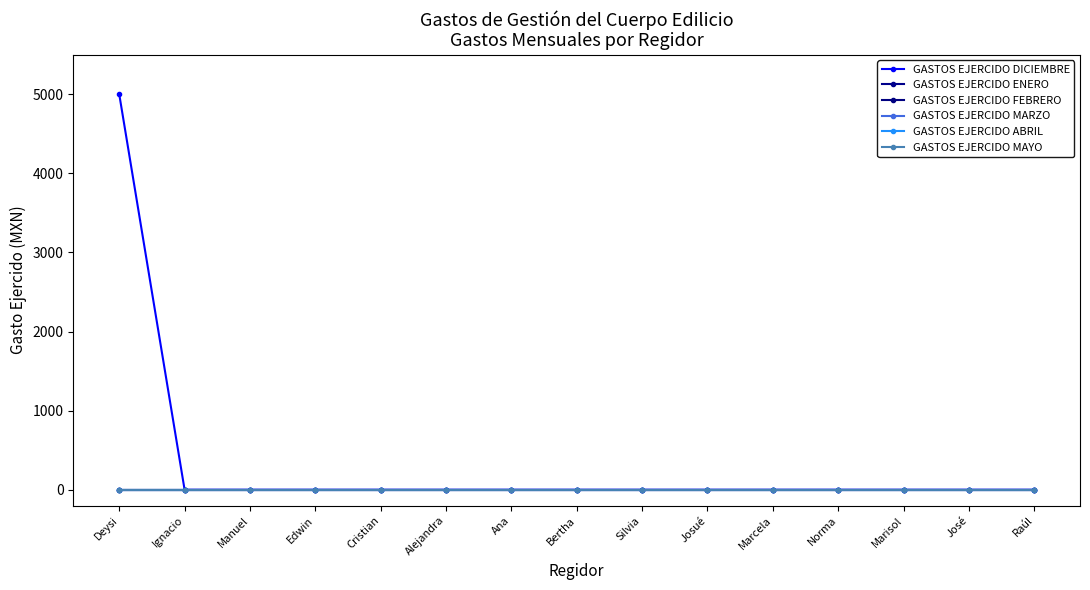

True or false: GASTOS EJERCIDO FEBRERO has more than 0 interior local peaks.

False